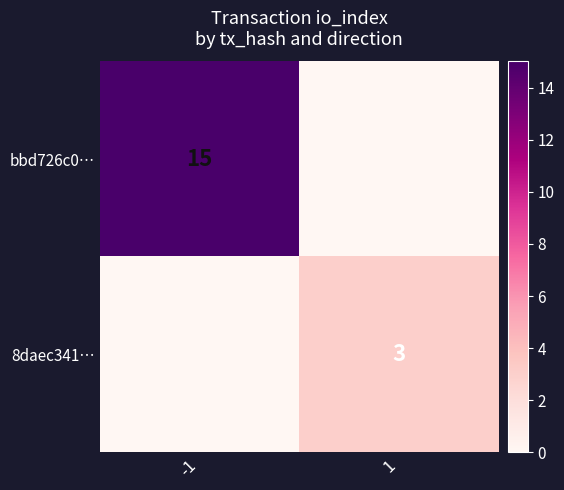

The 8daec341… series shows 3 at 1. True or false?

True